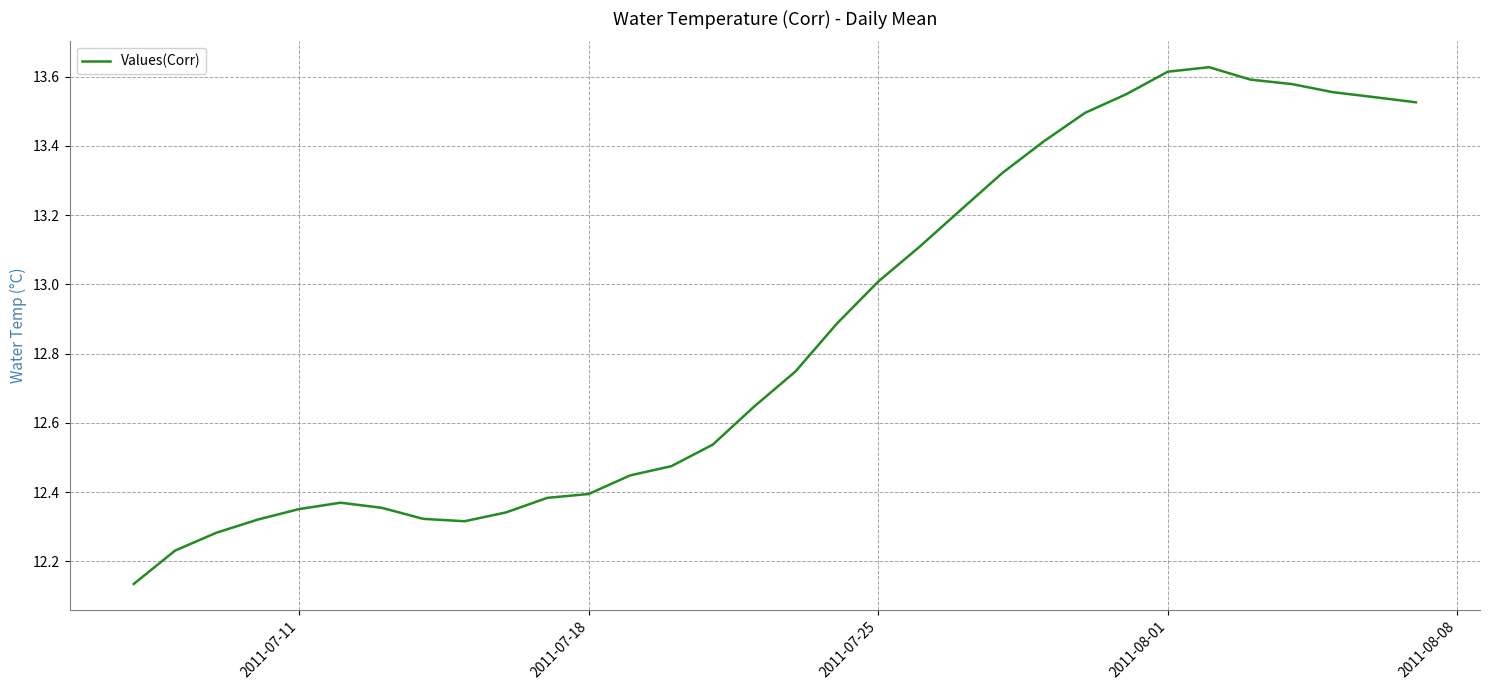

Does the chart display data point markers on the line(s)?

No